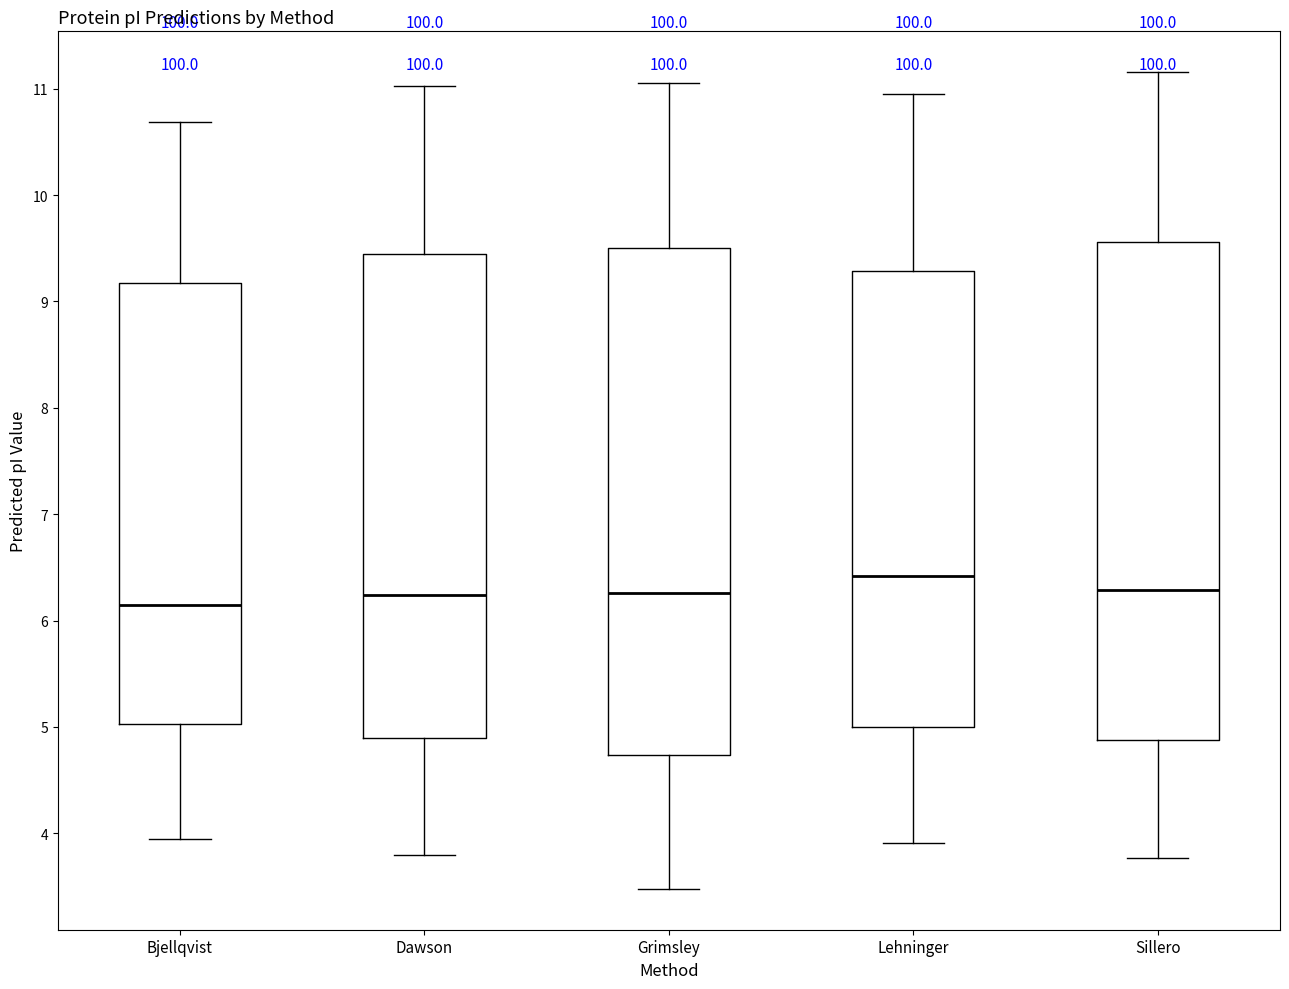

Reading left to right, transcribe this box plot: for each box, give where its median line is, the range the box spans, and where its two whiskers end, as read against the y-axis. The values are not printed on the chart, so give them approximately, as read against the axis.

Bjellqvist: median 6.1, box 5.0 to 9.2, whiskers 3.9 to 10.7
Dawson: median 6.2, box 4.9 to 9.5, whiskers 3.8 to 11.0
Grimsley: median 6.3, box 4.7 to 9.5, whiskers 3.5 to 11.1
Lehninger: median 6.4, box 5.0 to 9.3, whiskers 3.9 to 11.0
Sillero: median 6.3, box 4.9 to 9.6, whiskers 3.8 to 11.2